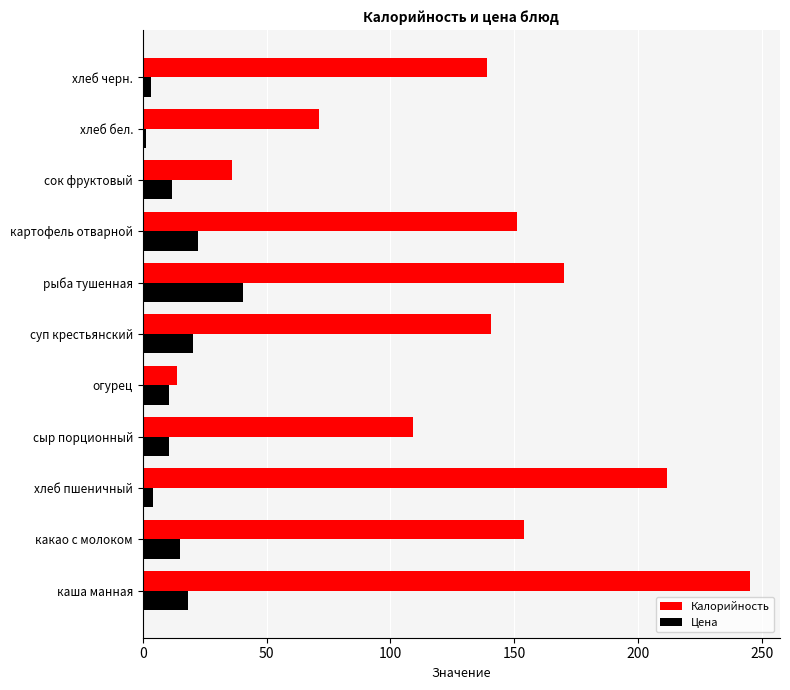

What is the difference between the maximum and minimum values in the Калорийность series?

231.0